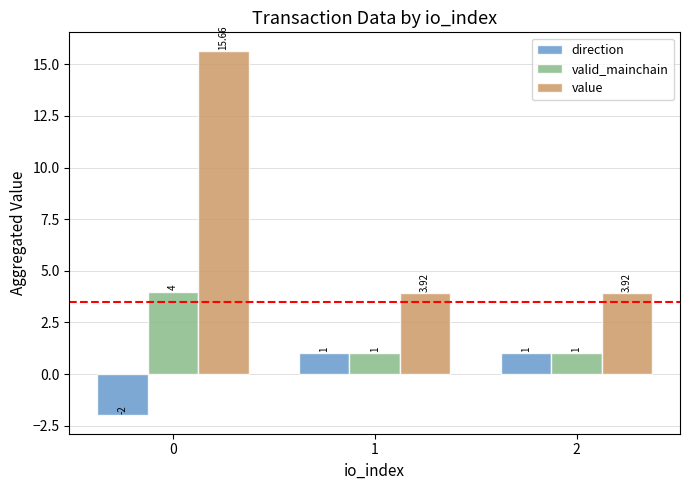

What is the value of the direction bar at the 3rd from the left?

1.0